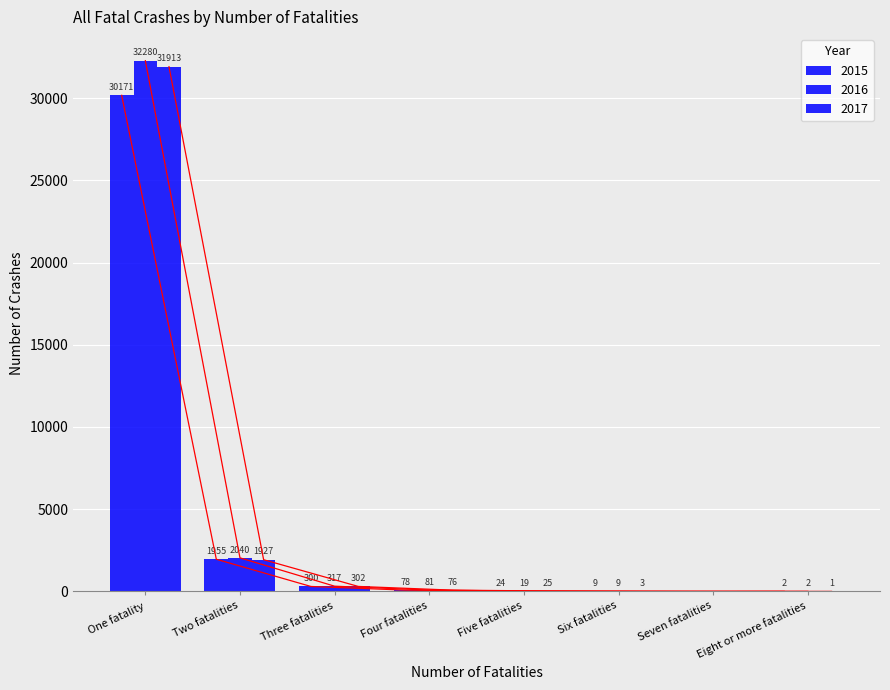

Reading left to right, list all the values displayed in this chart.

2015: 30171	1955	300	78	24	9	0	2
2016: 32280	2040	317	81	19	9	0	2
2017: 31913	1927	302	76	25	3	0	1